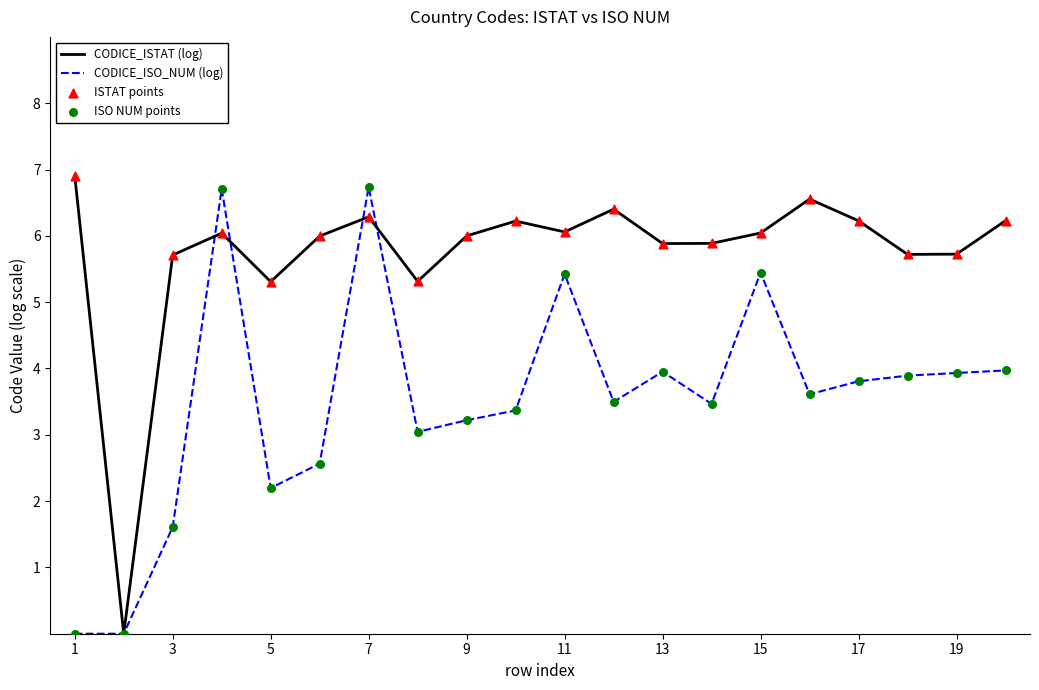

Which series has the largest total across all categories?

CODICE_ISTAT (log)